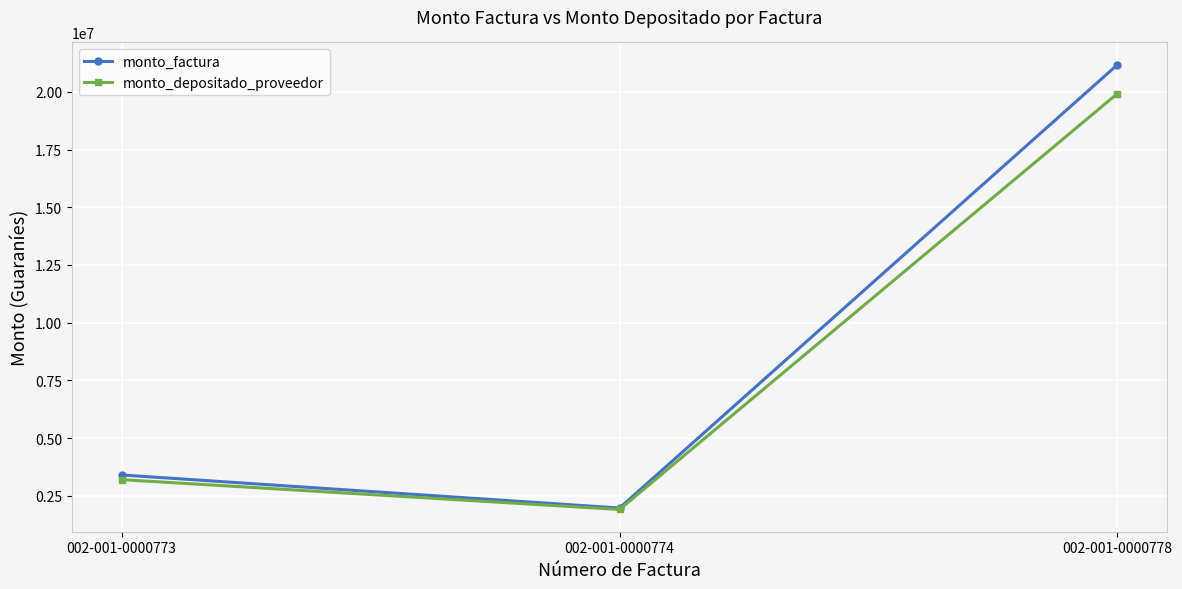

How many distinct data groups are displayed?

2